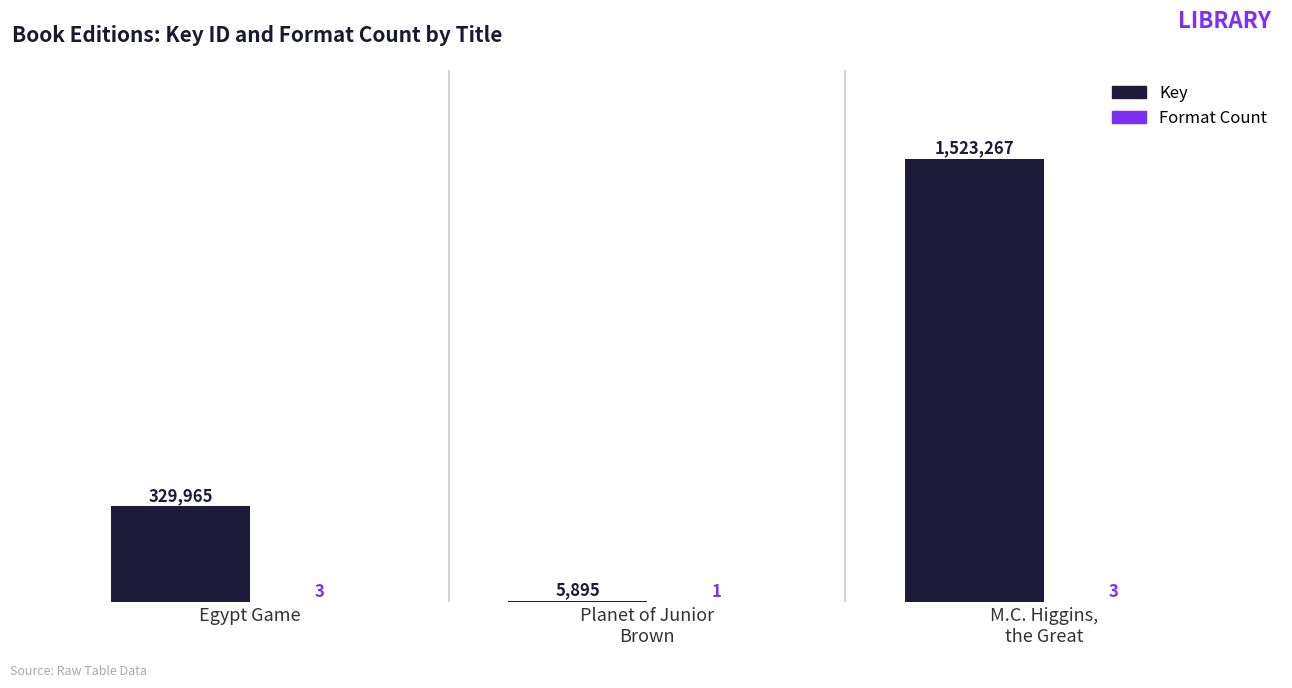

Rank the series by their maximum value, from highest to lowest.

Key, Format Count